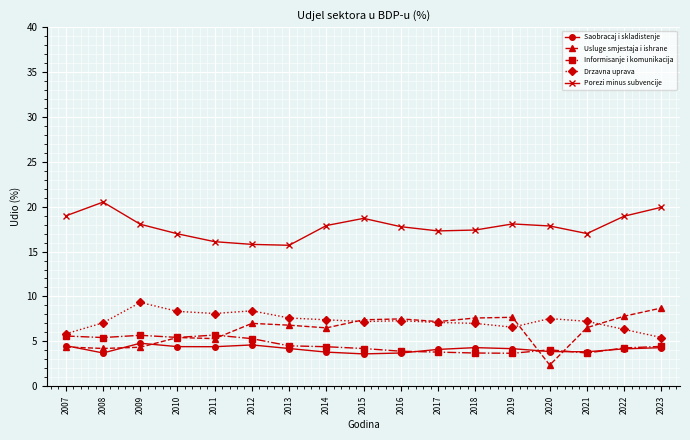

The Saobracaj i skladistenje series shows 6.3 at 2010. True or false?

False